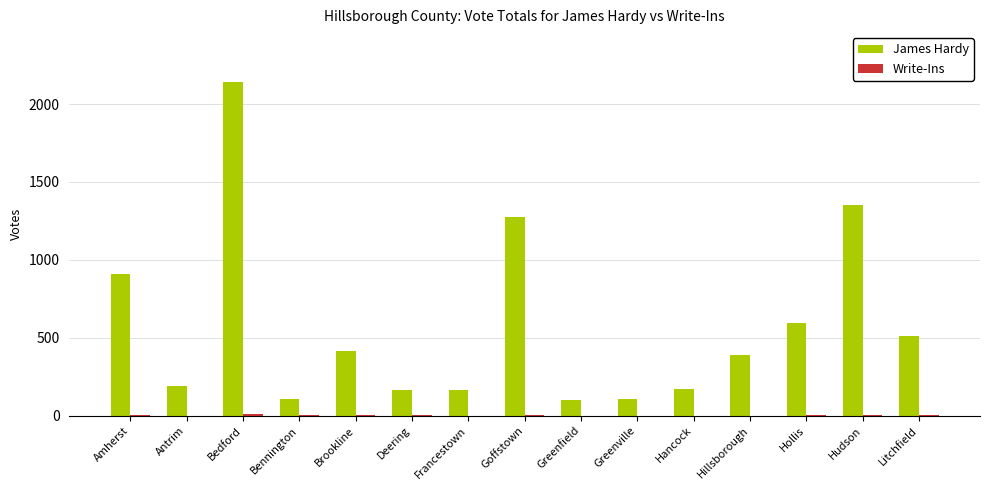

How many categories are shown in the chart?

15